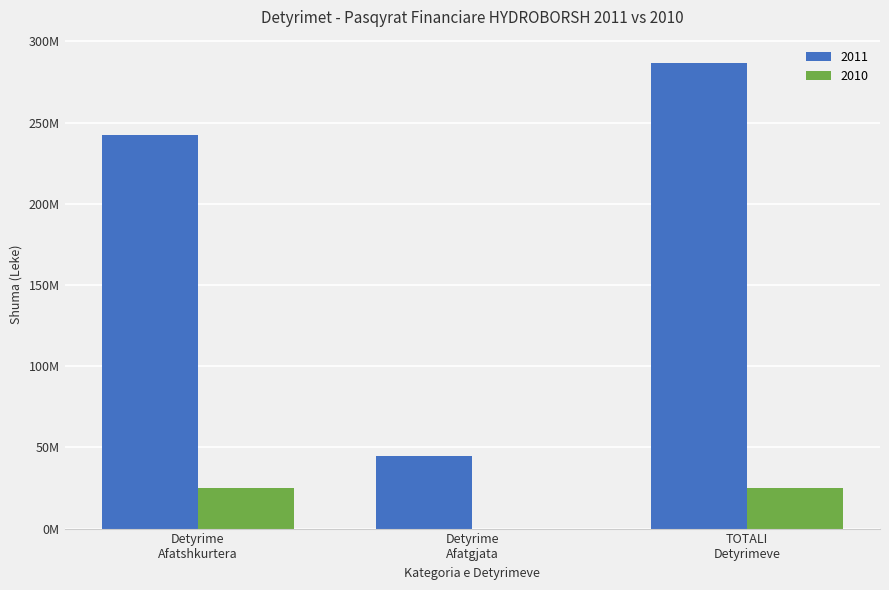

At which category is the sum across all series the highest?

TOTALI
Detyrimeve